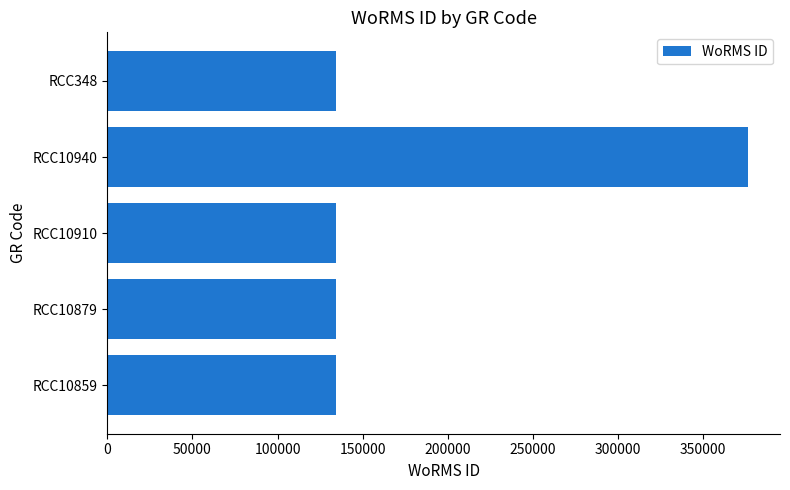

What is the greatest value displayed?

376358